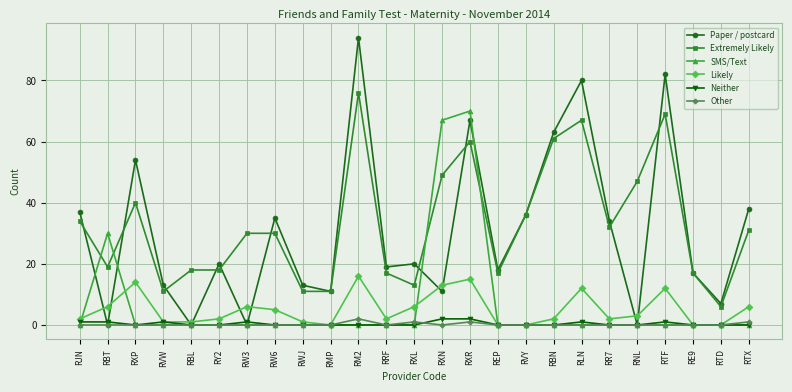

Reading right to left, what are all the values shown in this chart?

Paper / postcard: 38	7	17	82	0	34	80	63	36	18	67	11	20	19	94	11	13	35	0	20	0	13	54	0	37
Extremely Likely: 31	6	17	69	47	32	67	61	36	17	60	49	13	17	76	11	11	30	30	18	18	11	40	19	34
SMS/Text: 0	0	0	0	0	0	0	0	0	0	70	67	0	0	0	0	0	0	0	0	0	0	0	30	0
Likely: 6	0	0	12	3	2	12	2	0	0	15	13	6	2	16	0	1	5	6	2	1	1	14	6	2
Neither: 0	0	0	1	0	0	1	0	0	0	2	2	0	0	0	0	0	0	1	0	0	1	0	1	1
Other: 1	0	0	0	0	0	0	0	0	0	1	0	1	0	2	0	0	0	0	0	0	0	0	0	0